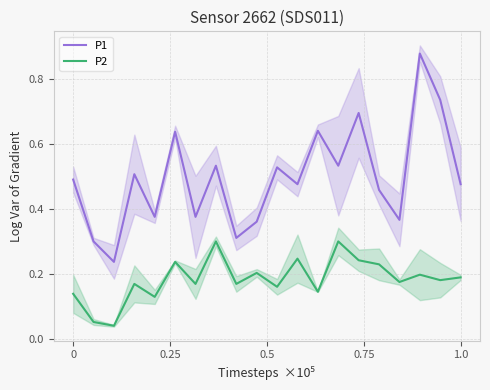

How many data points does each series have?

20